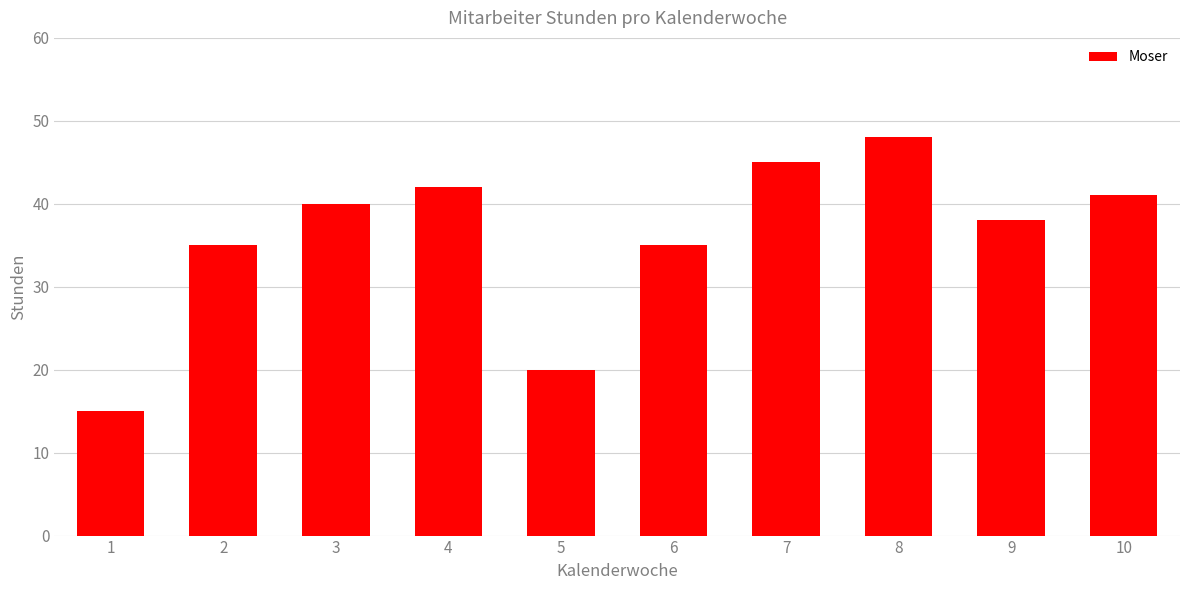

At which category does the chart reach its peak across all series?

8